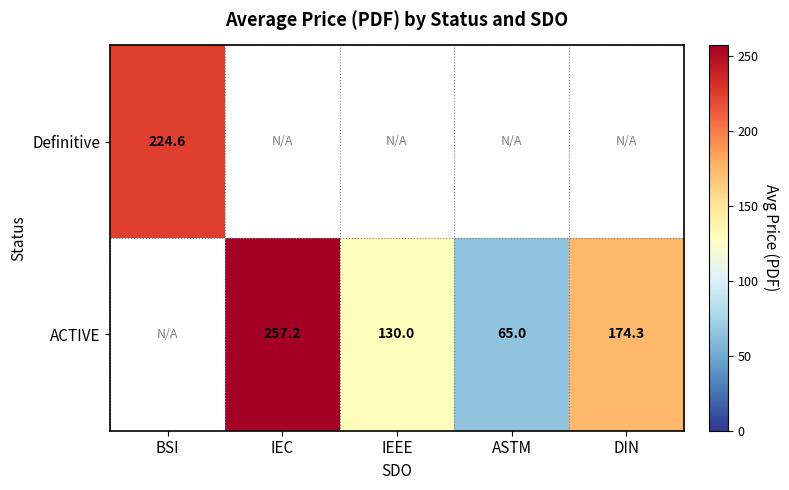

The ACTIVE series shows 174.3 at DIN. True or false?

True